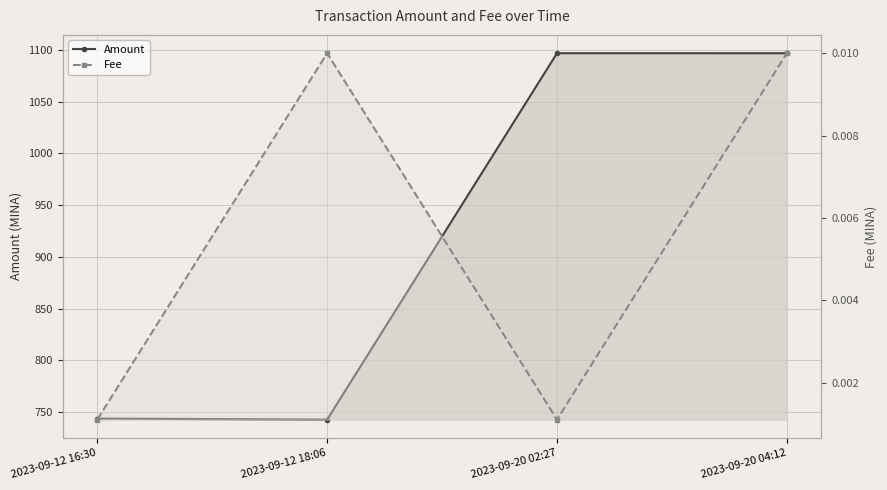

Rank the categories by Amount value from lowest to highest.

2023-09-12 18:06, 2023-09-12 16:30, 2023-09-20 04:12, 2023-09-20 02:27